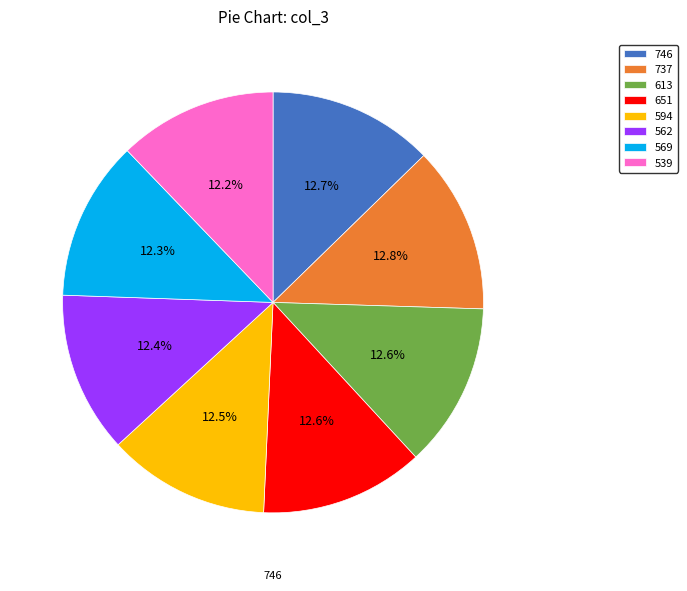

Is there a majority slice in this chart?

No